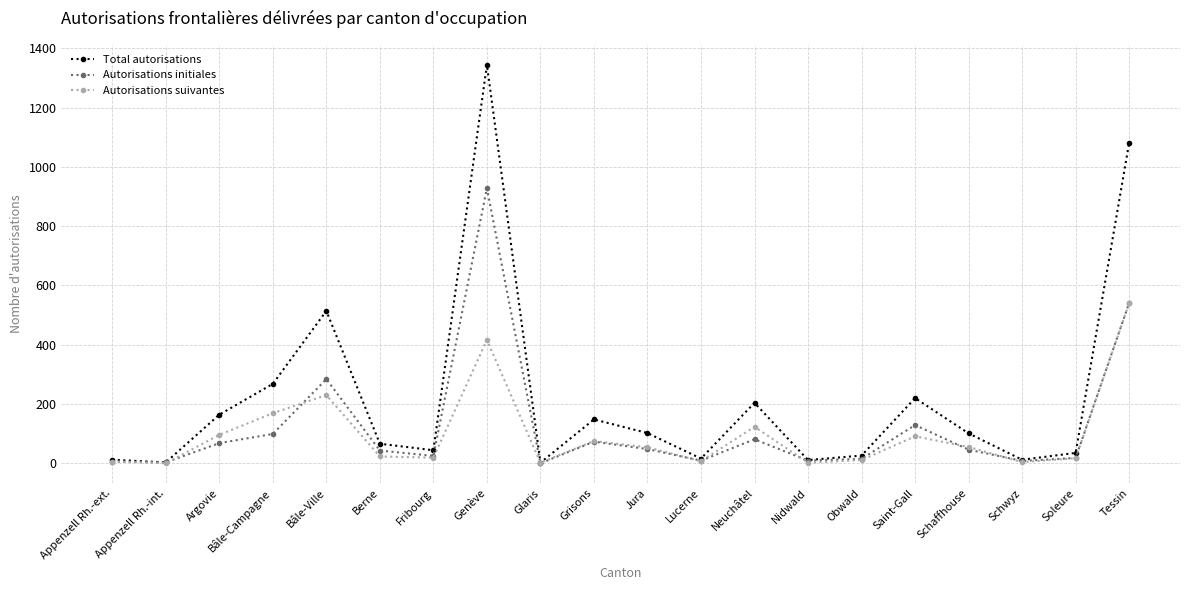

How many data points in Autorisations suivantes are less than 54?

10